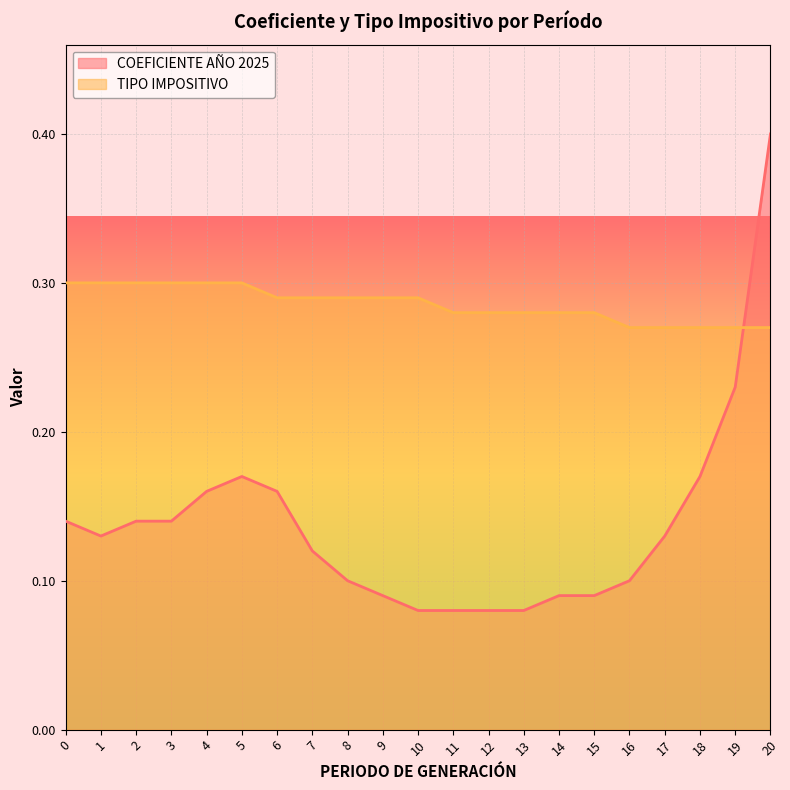

At 12, list the series in order from smallest to largest.

COEFICIENTE AÑO 2025, TIPO IMPOSITIVO